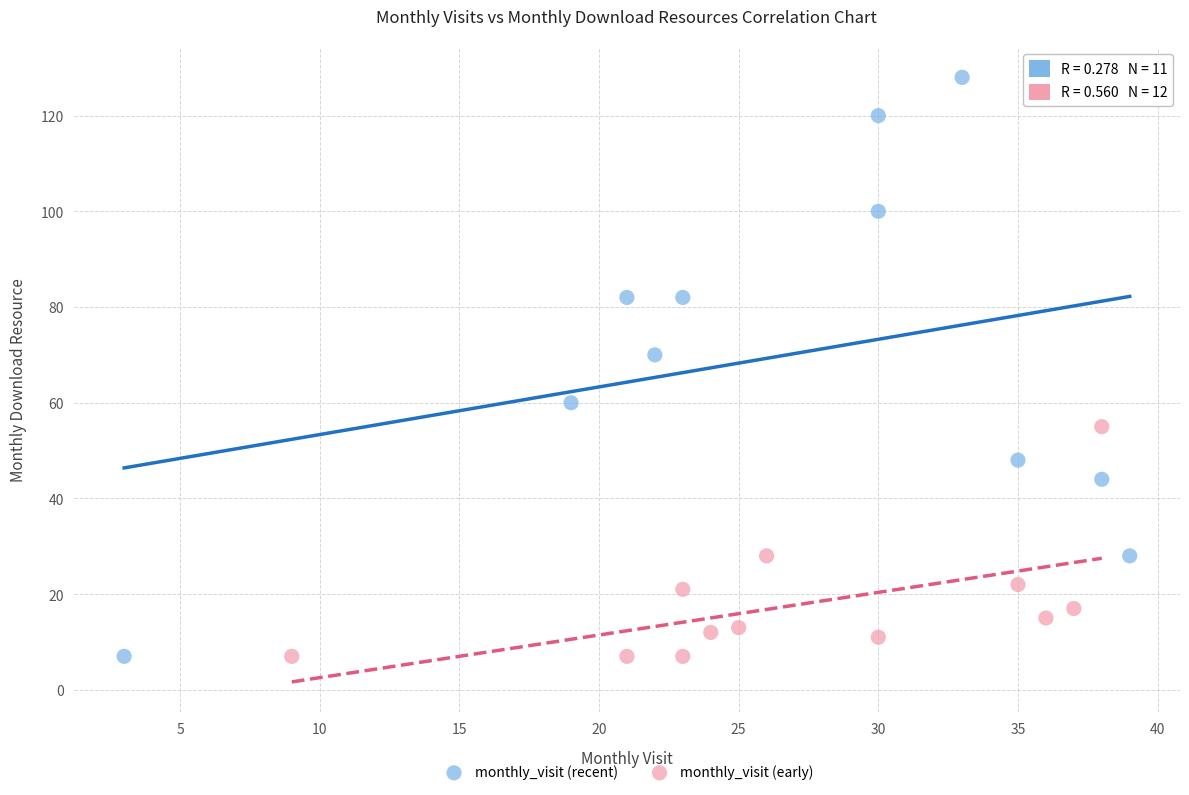

Which series reaches the maximum Y coordinate?

monthly_visit (recent)